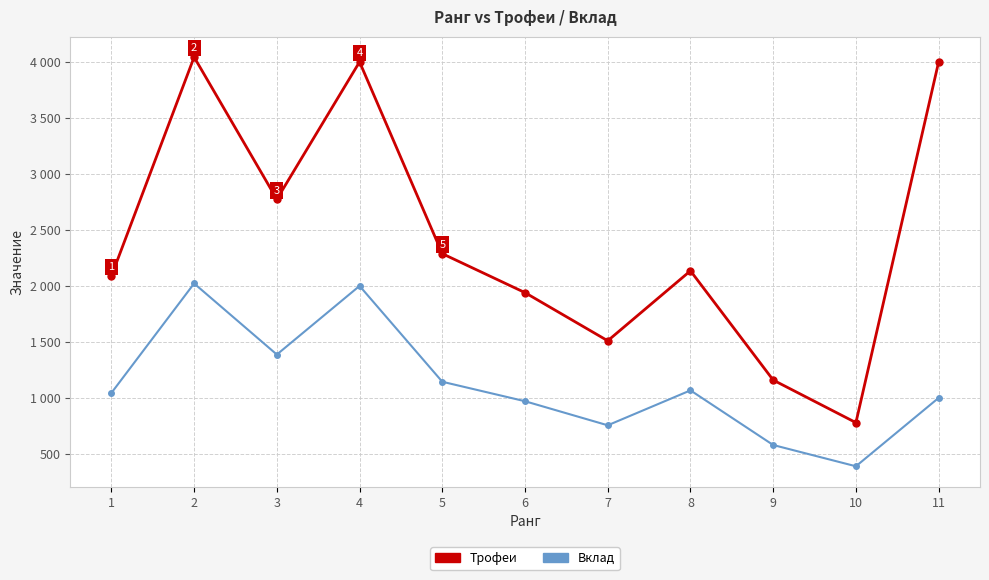

Is the value of Трофеи at 4 greater than the value of Вклад at 1?

Yes